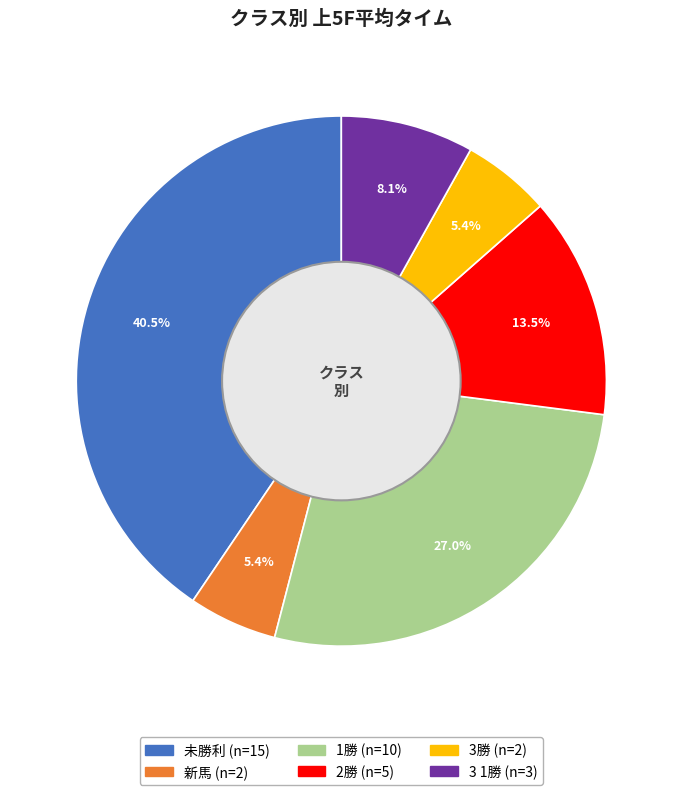

Is there a majority slice in this chart?

No